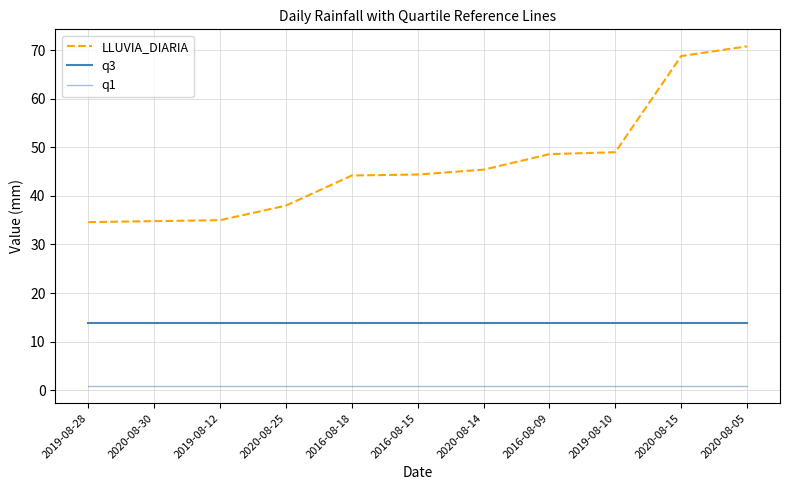

How many lines are shown in the chart?

3